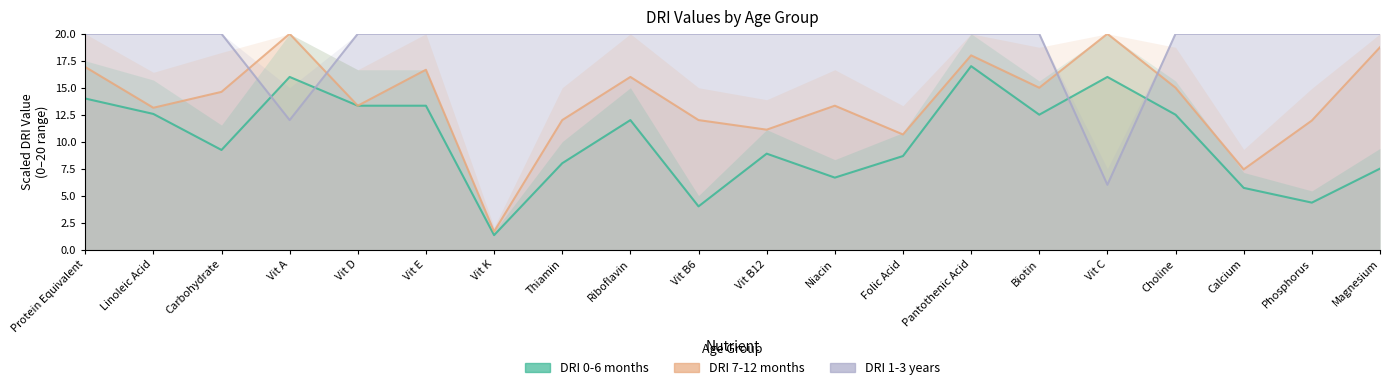

What is the spread (max minus min) of values at Pantothenic Acid?

3.0